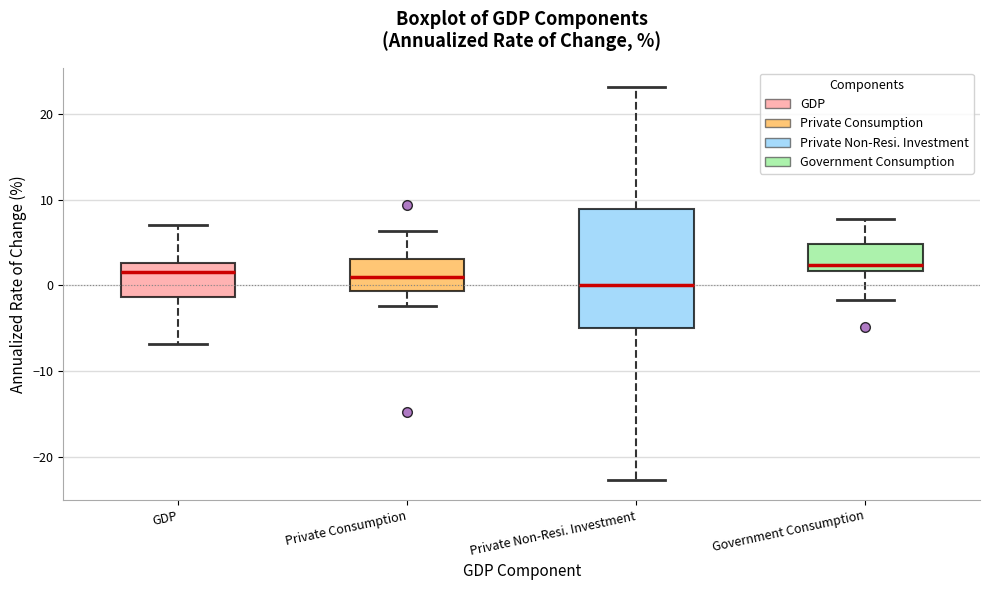

Reading left to right, read every box against the y-axis: the position of its median line, the range the box covers, and the ends of its whiskers. The values are not printed on the chart, so give them approximately, as read against the axis.

GDP: median 2, box -1 to 3, whiskers -7 to 7
Private Consumption: median 1, box -1 to 3, whiskers -2 to 6
Private Non-Resi. Investment: median 0, box -5 to 9, whiskers -23 to 23
Government Consumption: median 2 (just above the box's lower edge), box 2 to 5, whiskers -2 to 8